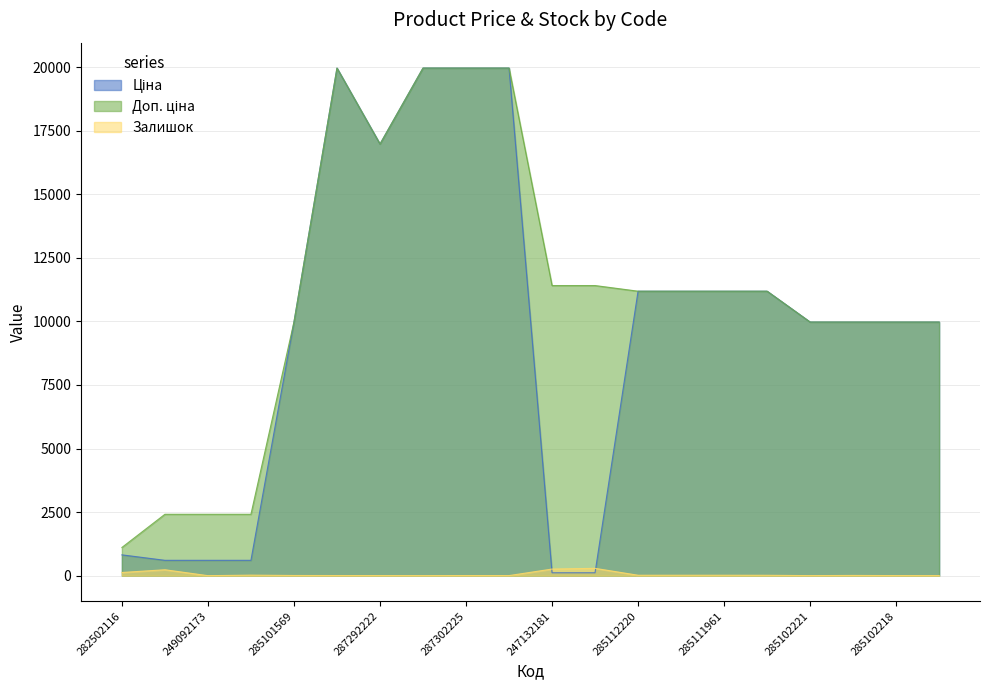

Is the value of Доп. ціна at 285102221 greater than the value of Залишок at 282502116?

Yes